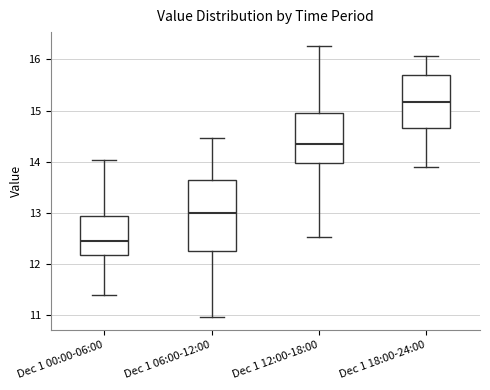

Which box is the tallest, from its lower edge to its upper edge?

Dec 1 06:00-12:00